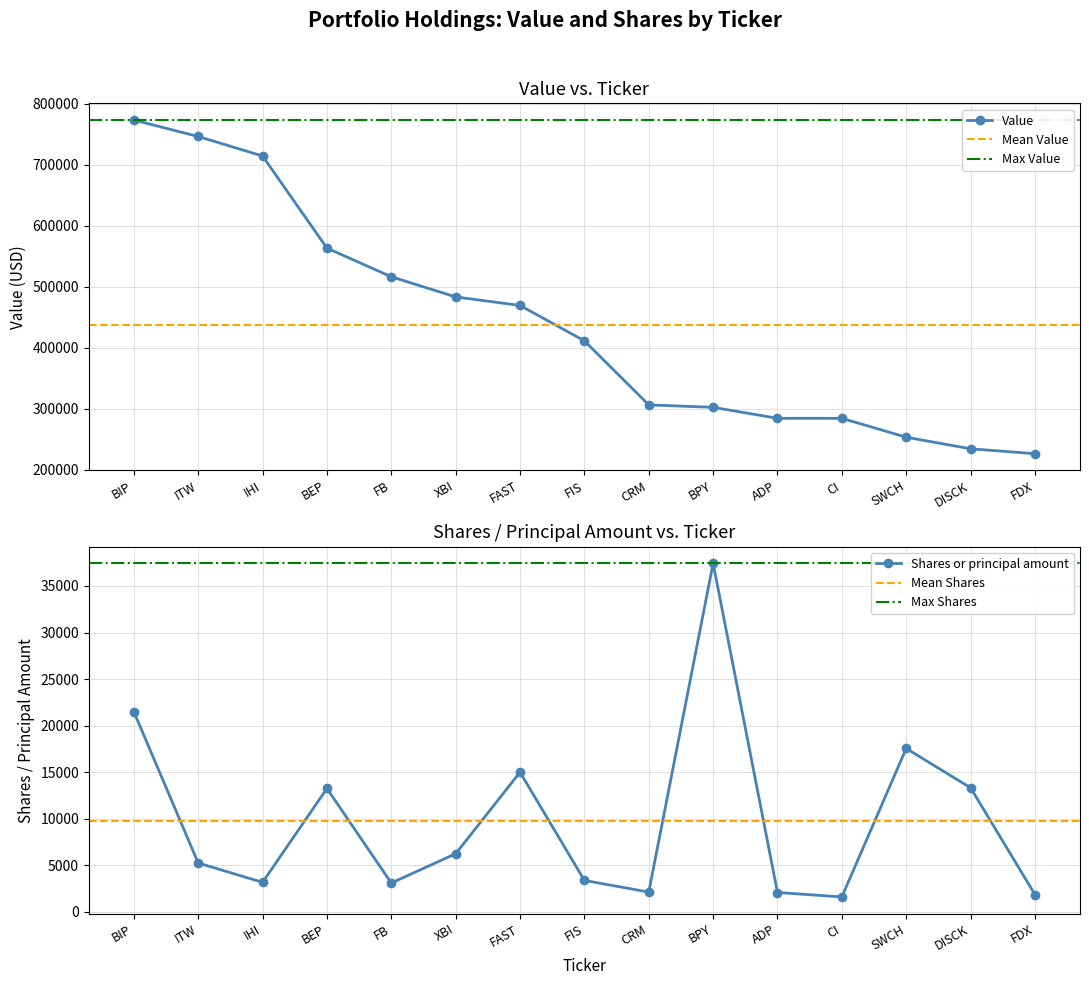

What position from the right is ITW?

14